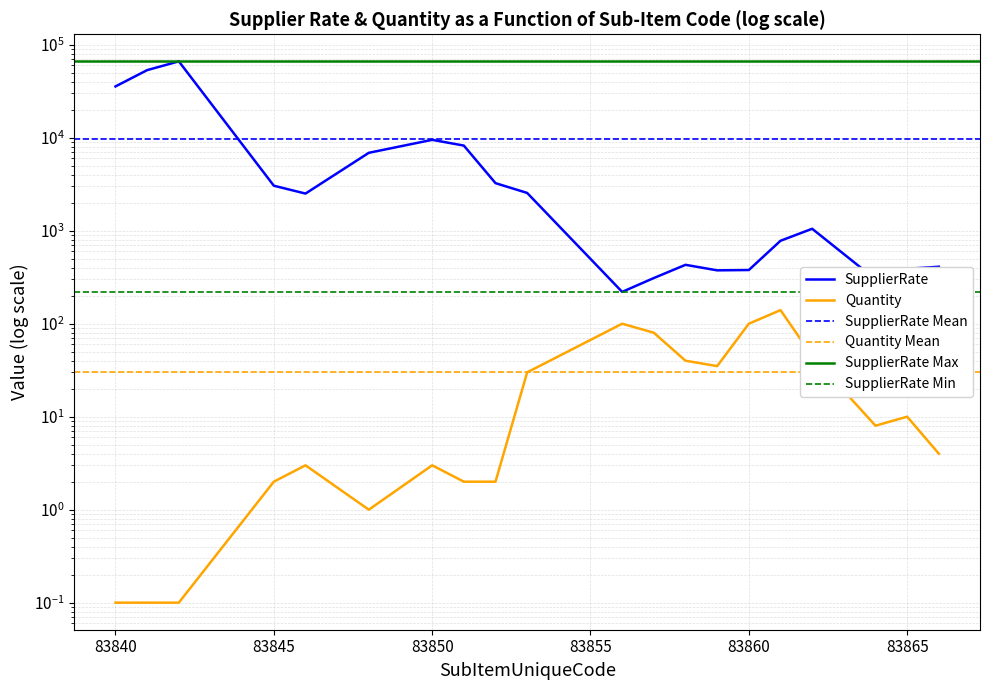

What is the difference between the highest and lowest values at 83856?

120.0